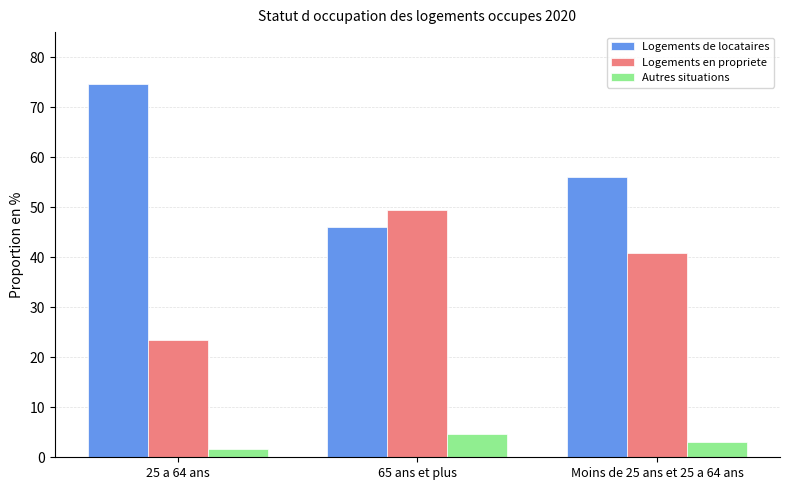

At which label does Logements en propriete first exceed 40?

65 ans et plus